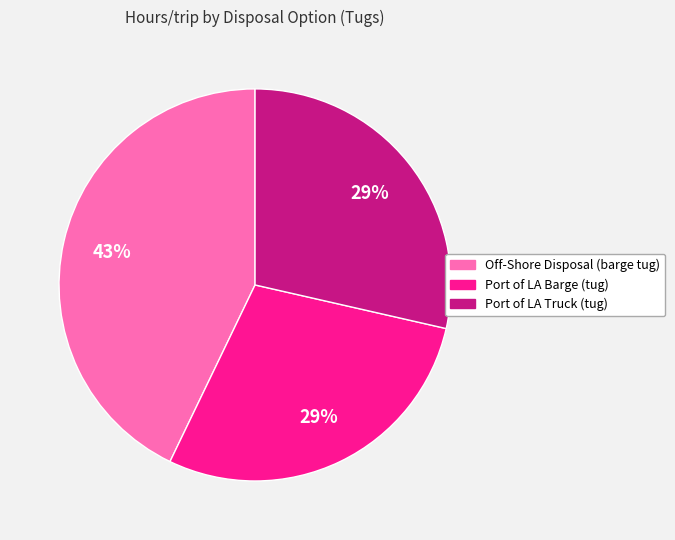

Approximately how many times larger is the value at Port of LA Barge (tug) compared to Off-Shore Disposal (barge tug)?

0.7